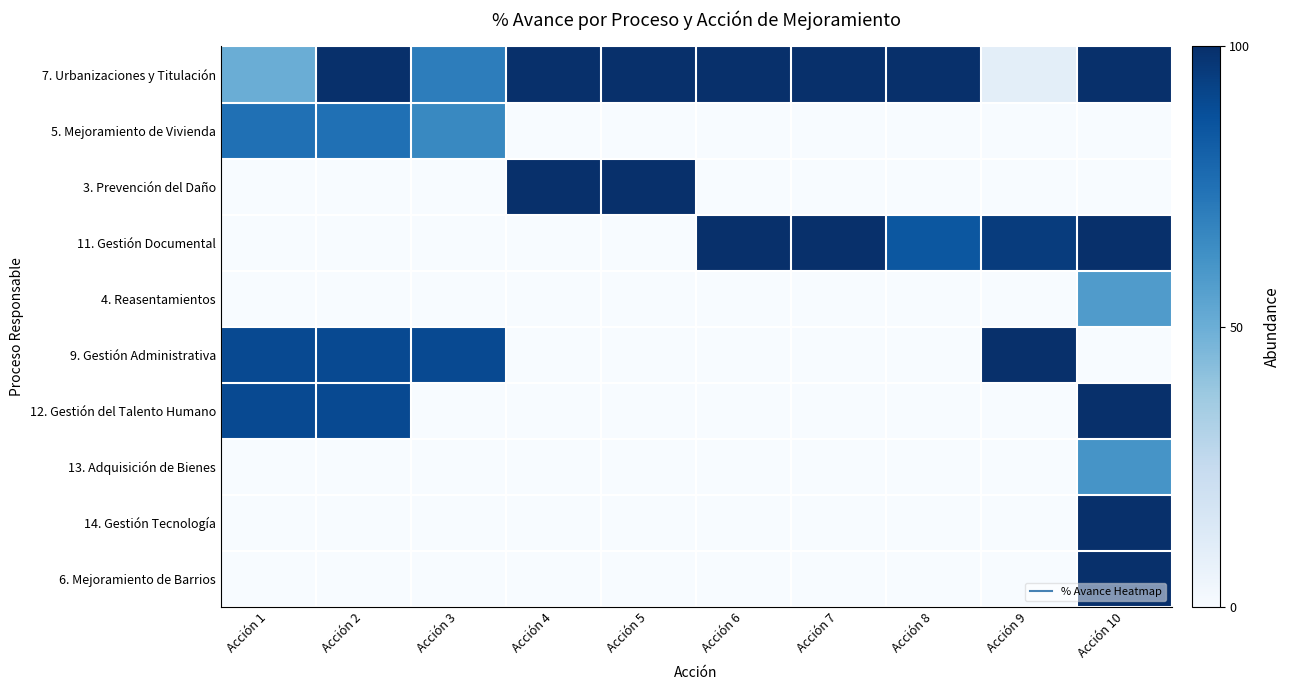

Which series has the largest range (max minus min)?

3. Prevención del Daño